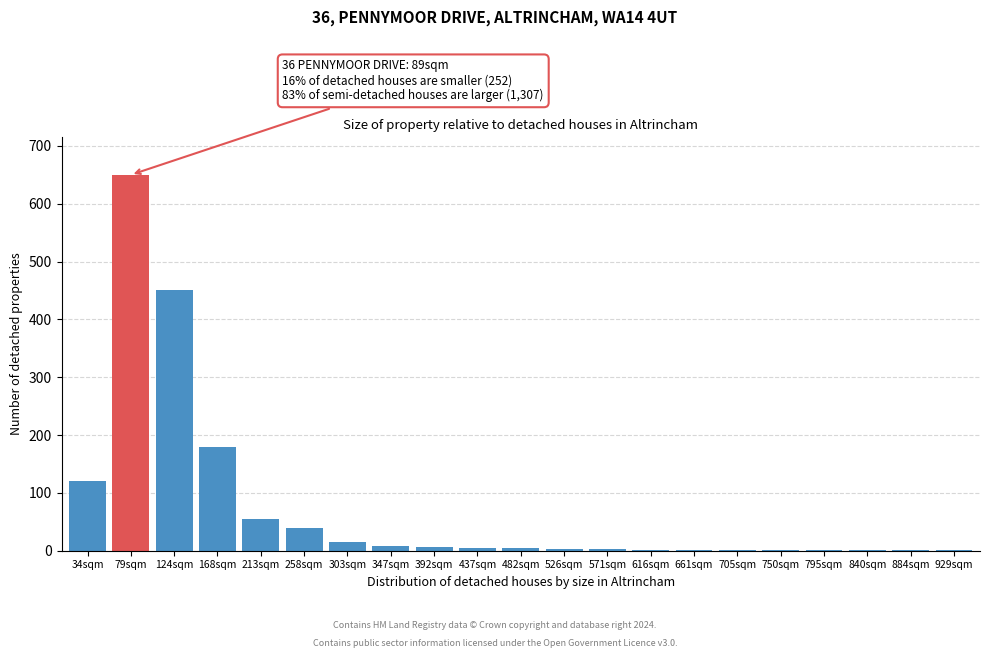

Which label corresponds to the largest value in the chart?

79sqm